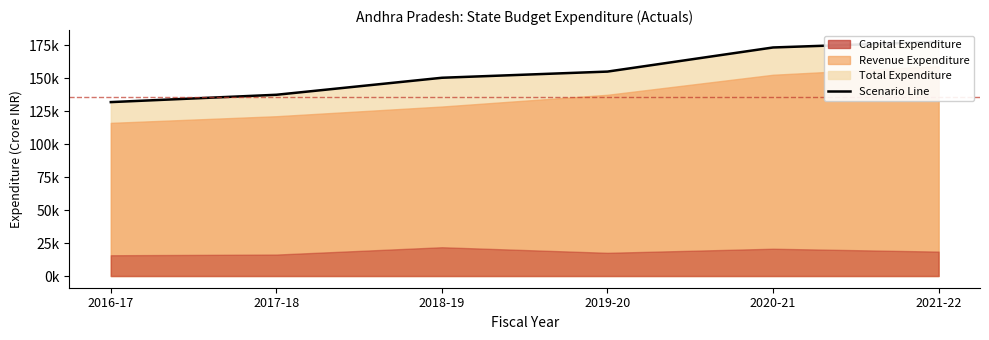

How many values exceed 155072?

3